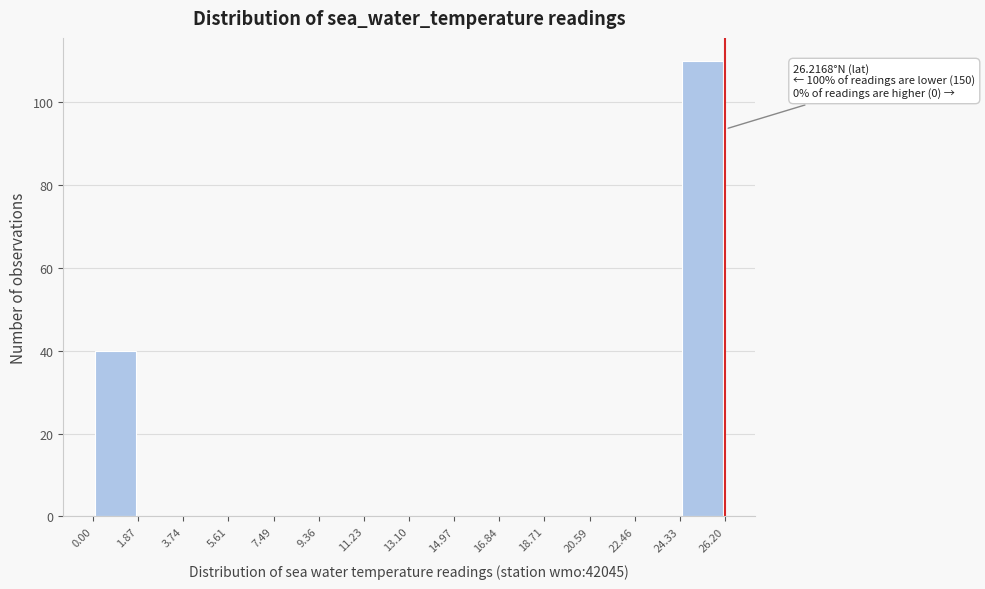

Over which range of the x-axis is the bar tallest?

24.33 to 26.20